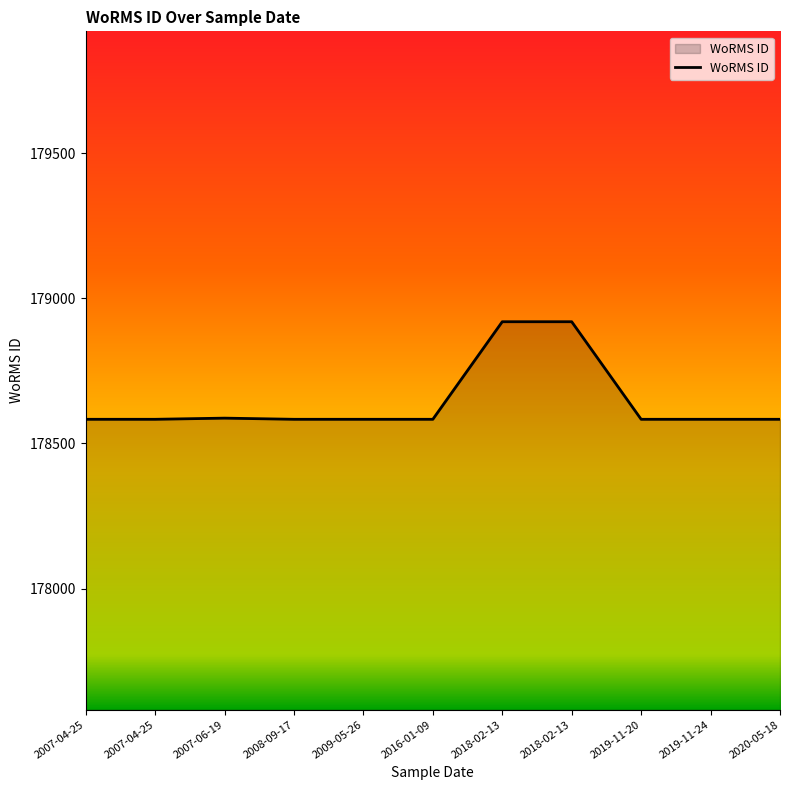

Reading right to left, extract all data points from this chart.

178583	178583	178583	178919	178919	178583	178583	178583	178587	178583	178583